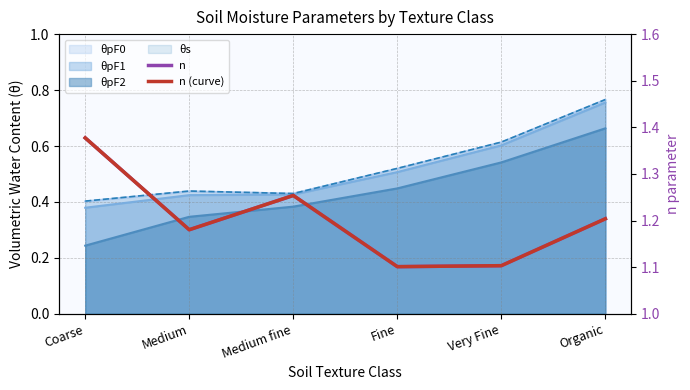

What is the maximum value for n?

1.4